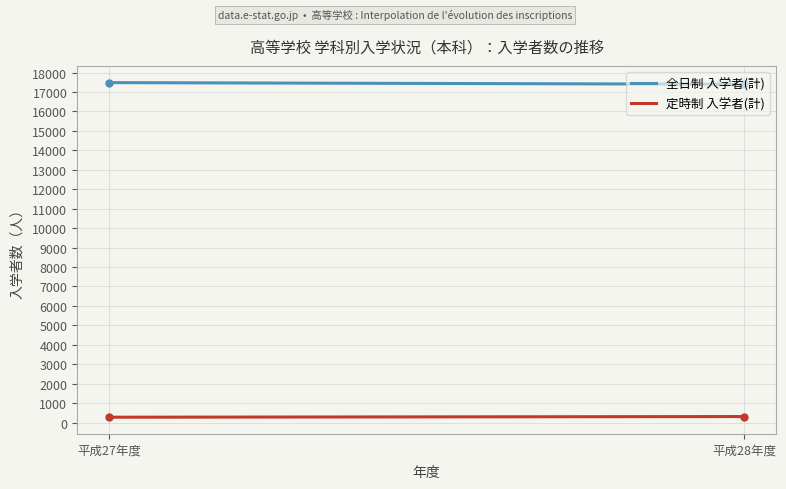

What is the maximum value for 全日制 入学者(計)?

17480.0